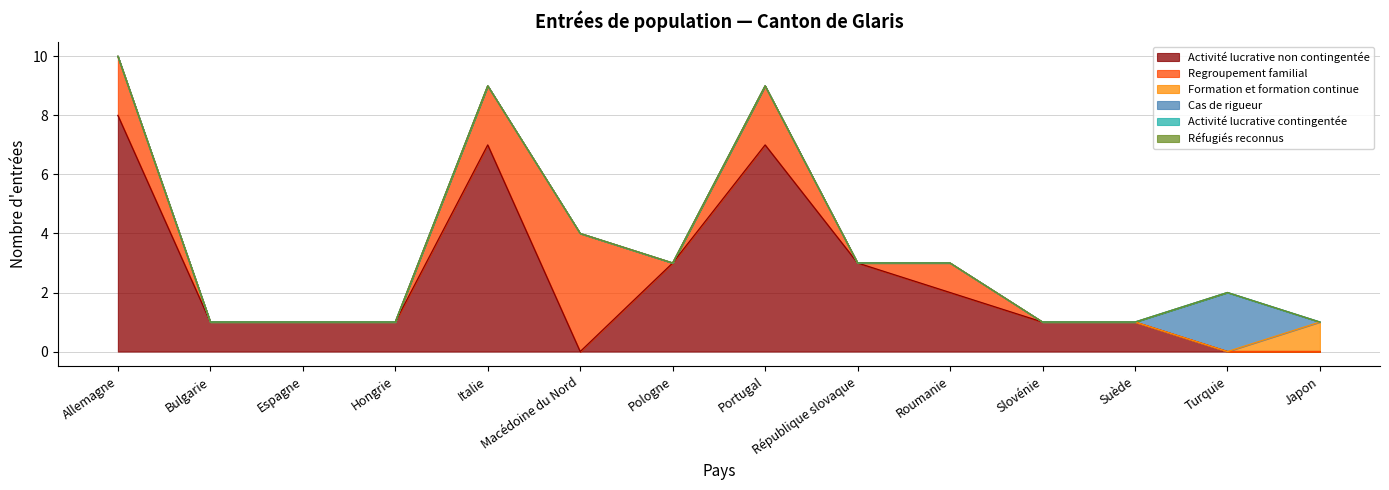

What is the sum of all Activité lucrative non contingentée values?

35